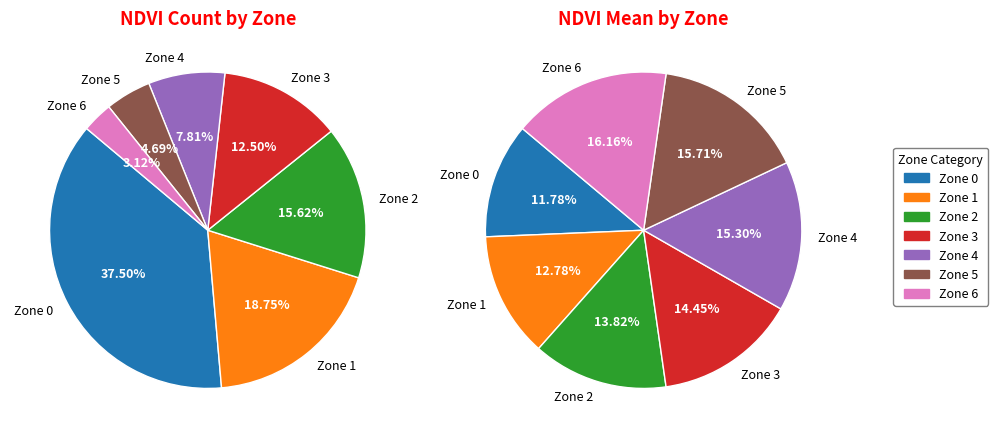

How many segments does this pie chart have?

7